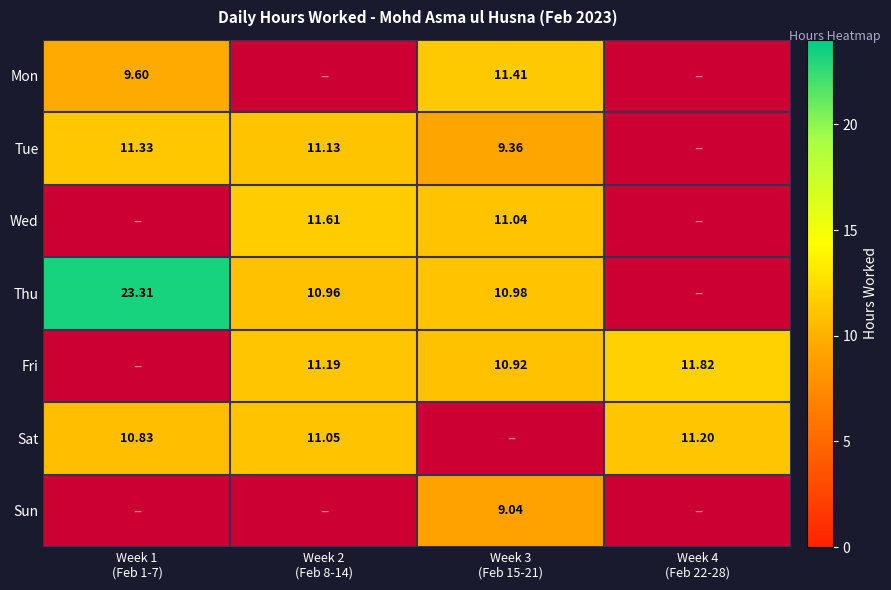

Between Week 1 (Feb 1-7) and Week 4 (Feb 22-28), which series saw the biggest shift?

Sat